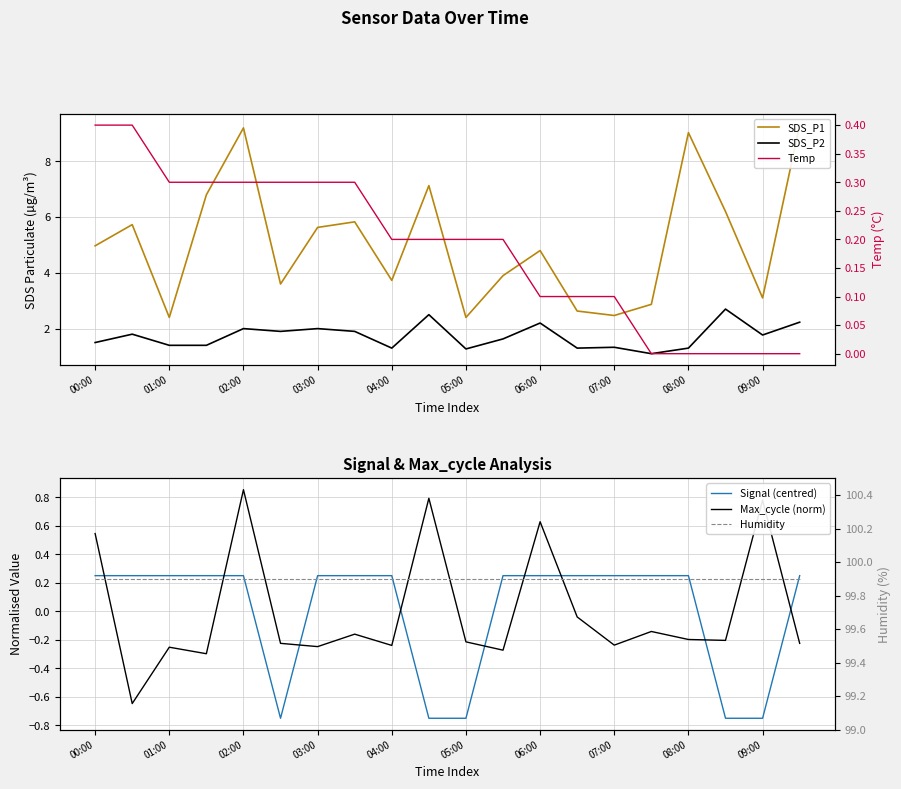

Where is Temp nearest to the value 0?

15